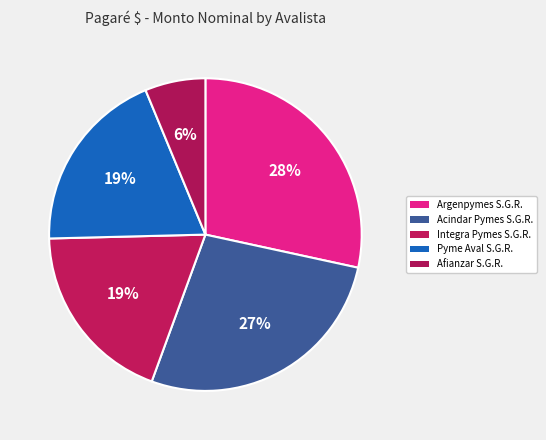

To the nearest percent, what portion does Afianzar S.G.R. represent?

6%